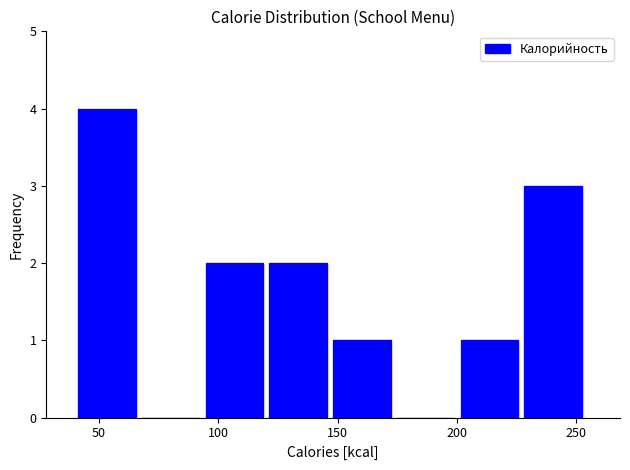

Over which range of the x-axis is the bar tallest?

40 to 70